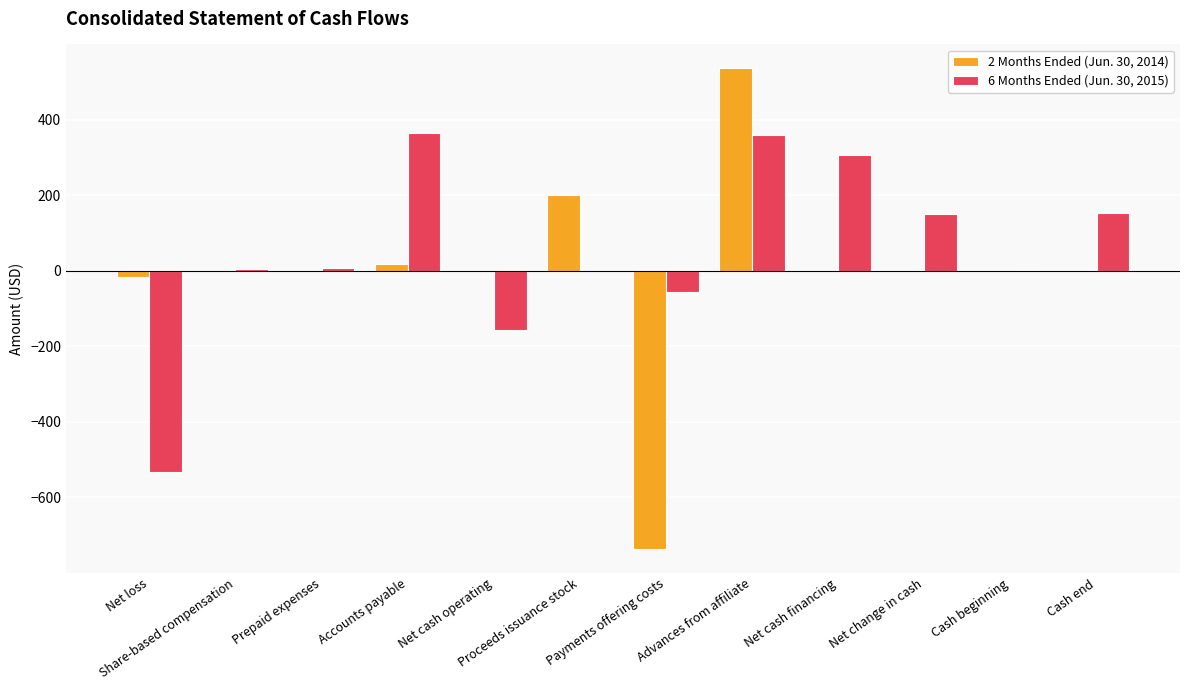

Is it true that 6 Months Ended (Jun. 30, 2015) equals -55 at Payments offering costs?

True